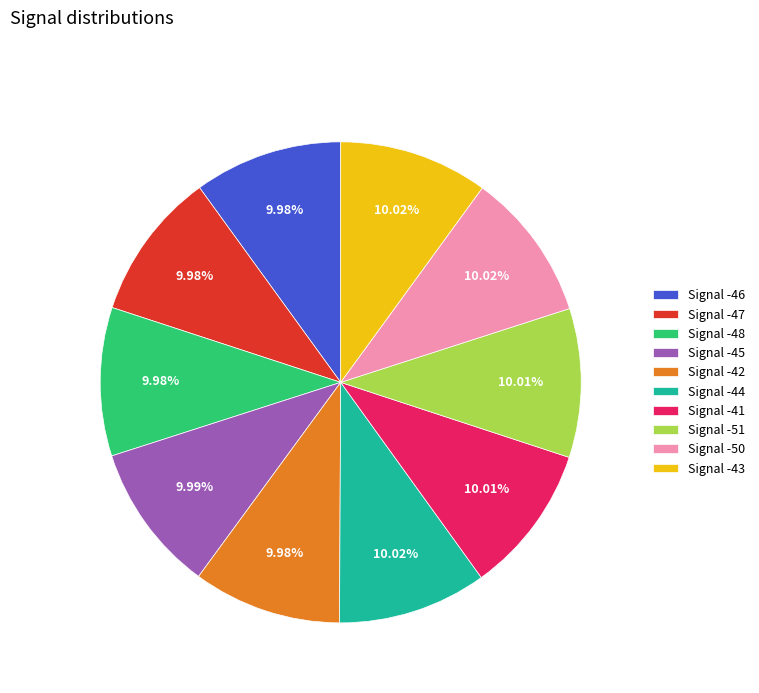

Does Signal -45 account for over 50% of the chart?

No